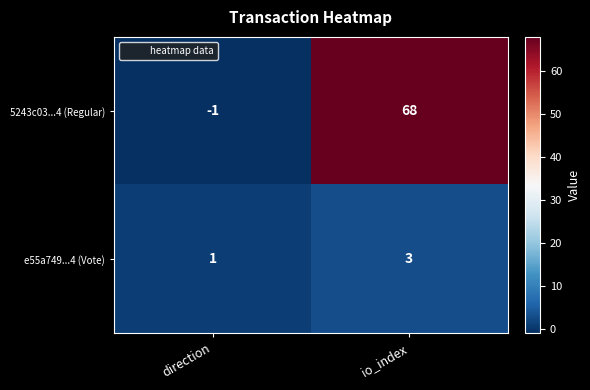

What is the maximum value shown in the chart?

68